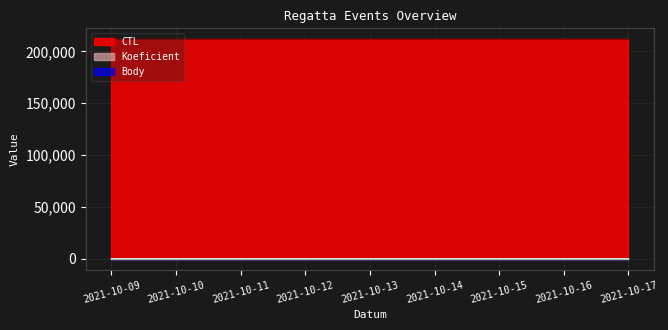

At 2021-10-10, list the series in order from smallest to largest.

Koeficient, Body, CTL